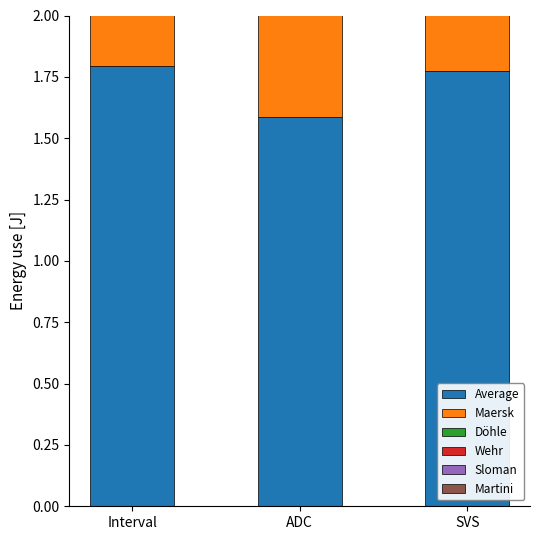

How many distinct data groups are displayed?

6